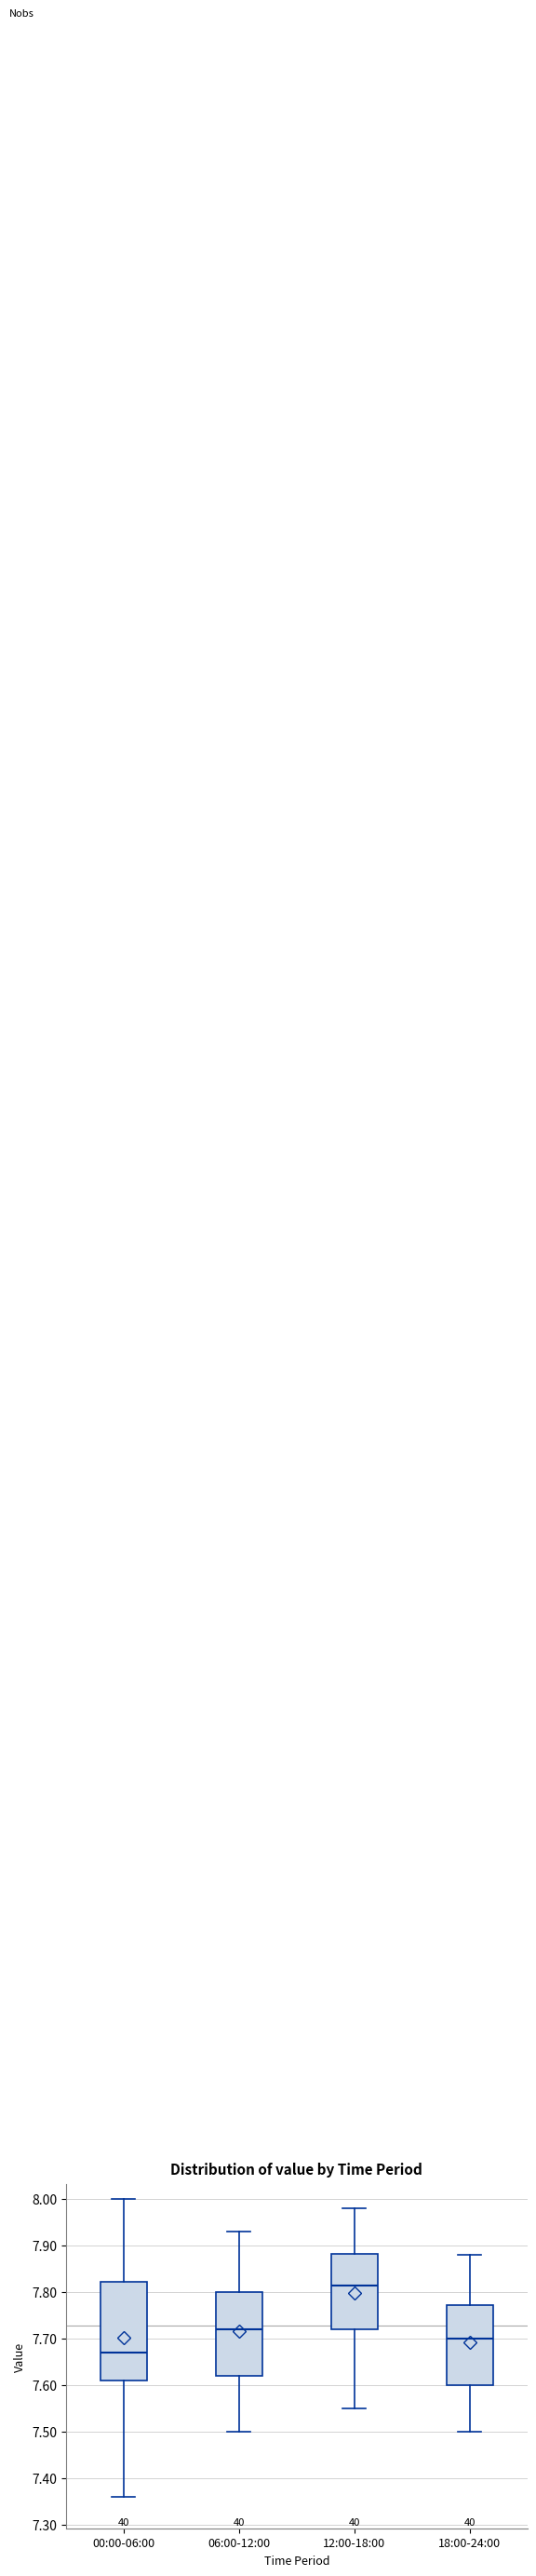

Where does the lower whisker of the box for 18:00-24:00 end on the y-axis? The values are not printed on the chart, so give them approximately, as read against the axis.

7.50